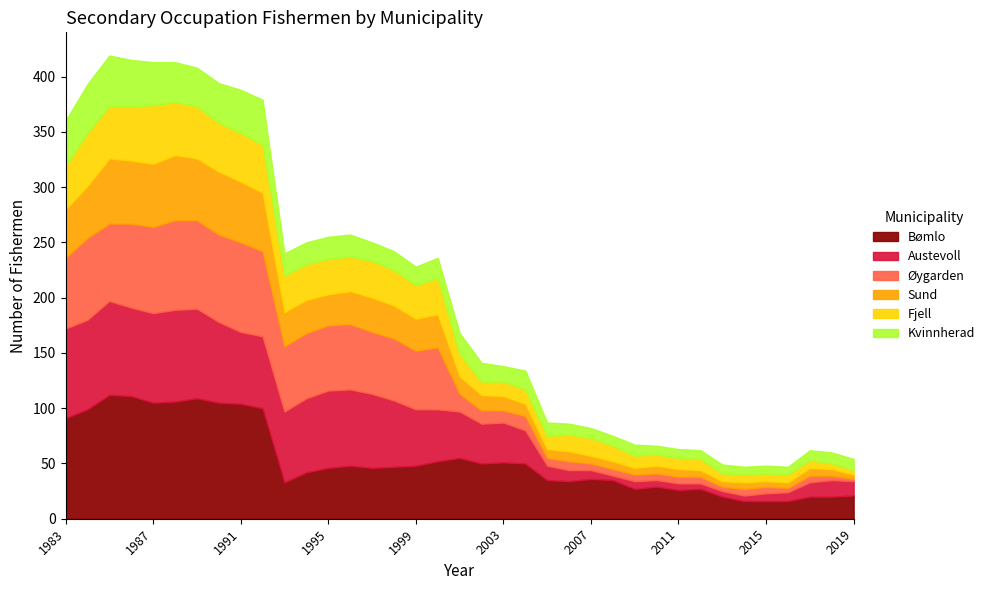

What is the average value of the Sund series?

25